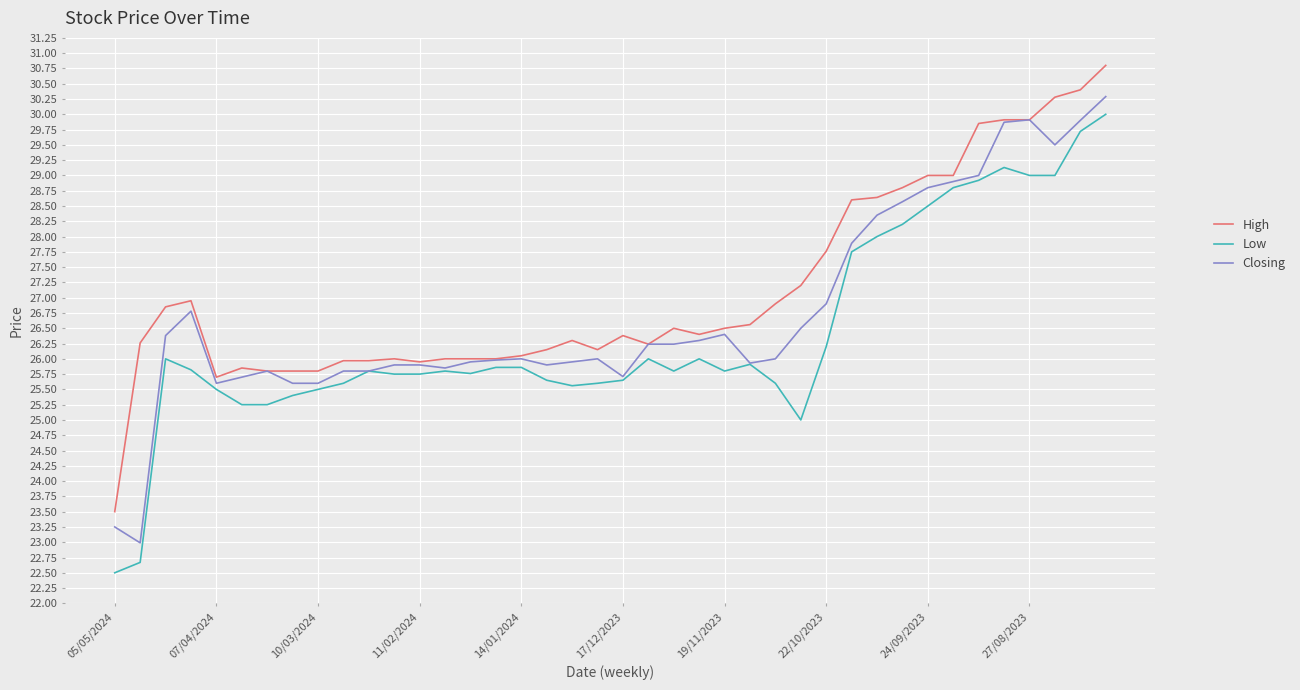

Rank the series by their average value, from highest to lowest.

High, Closing, Low